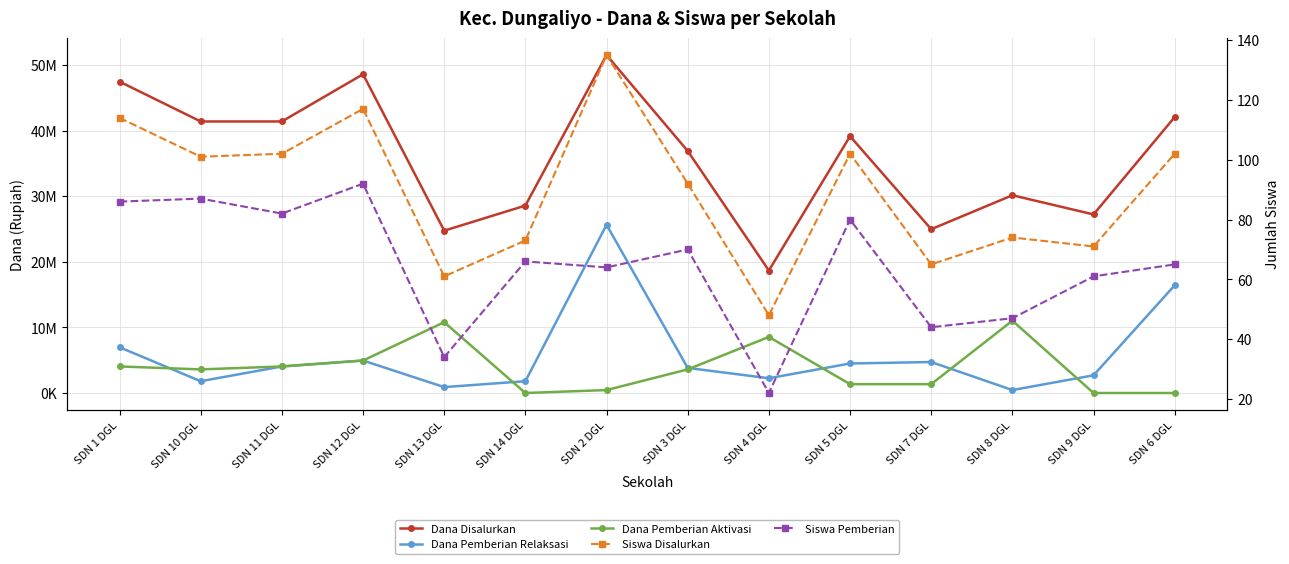

List the series in order of their peak value, lowest first.

Siswa Pemberian, Siswa Disalurkan, Dana Pemberian Aktivasi, Dana Pemberian Relaksasi, Dana Disalurkan